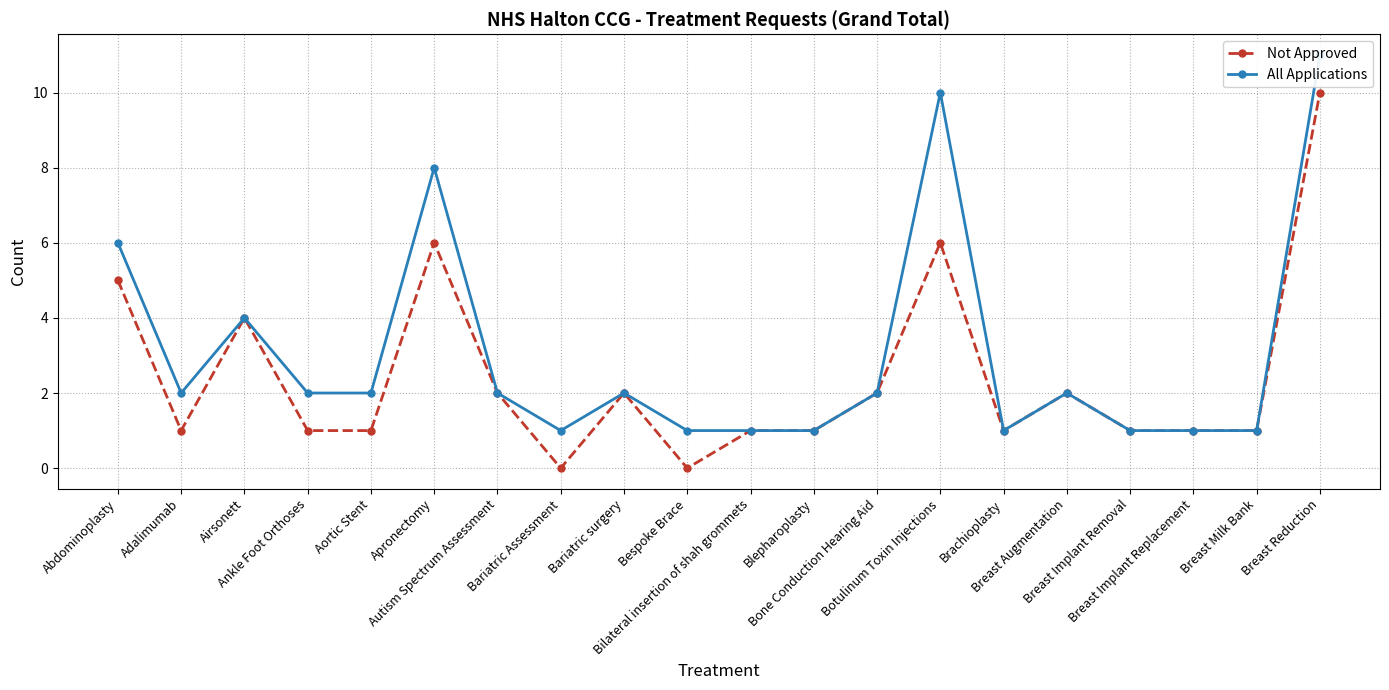

True or false: All Applications and Not Approved intersect in this chart.

False